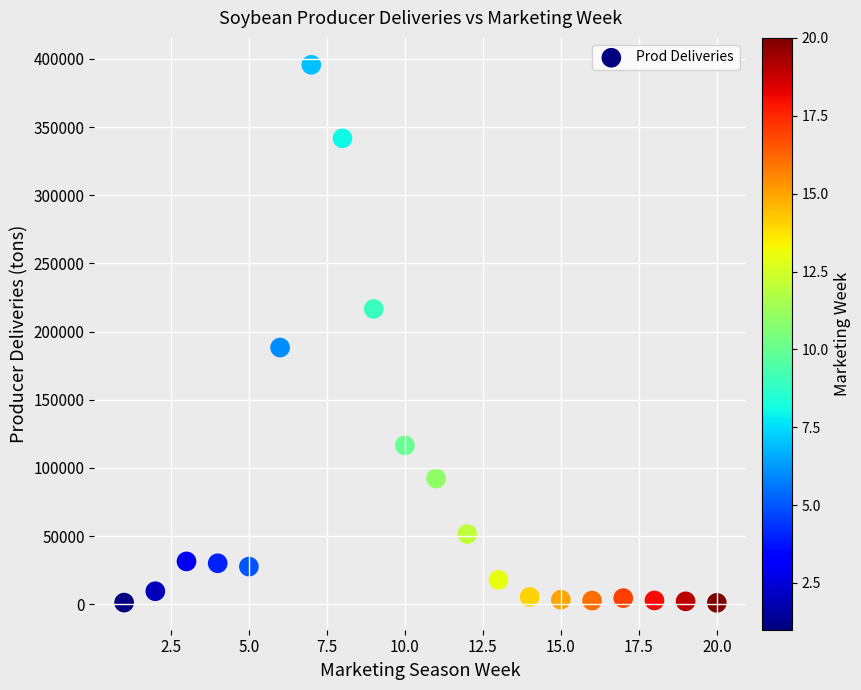

What is the range of X values (max minus min)?

19